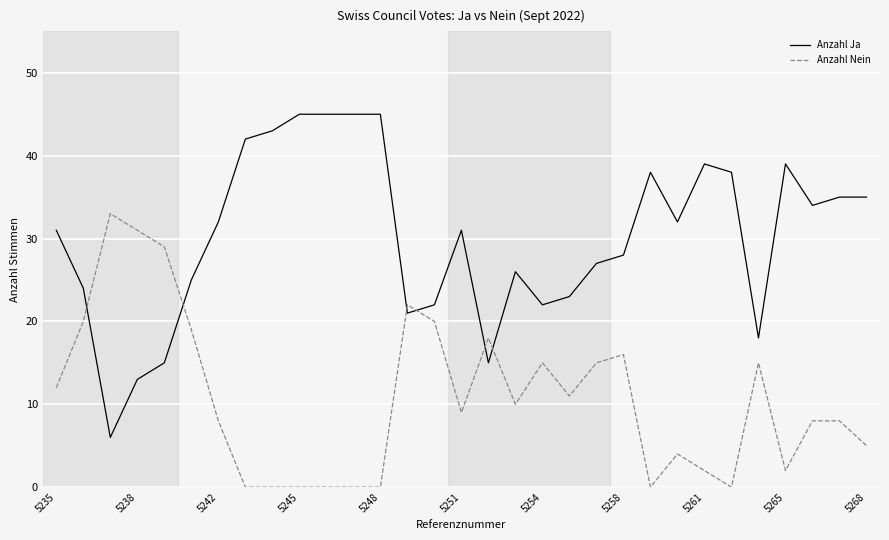

After their last crossing, which series has the higher values: Anzahl Ja or Anzahl Nein?

Anzahl Ja